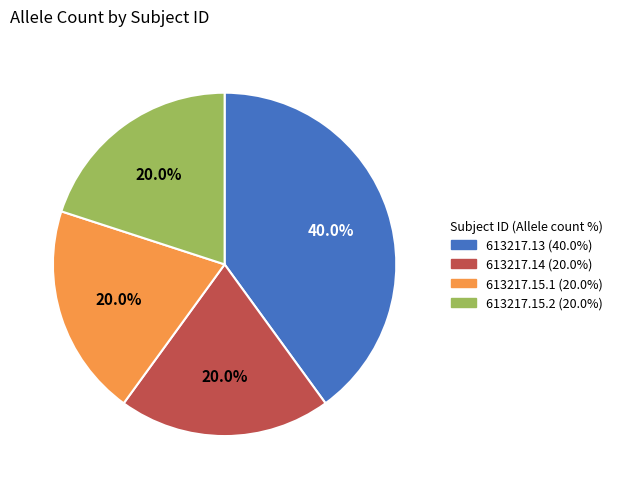

Approximately how many times larger is the value at 613217.15.2 compared to 613217.15.1?

1.0